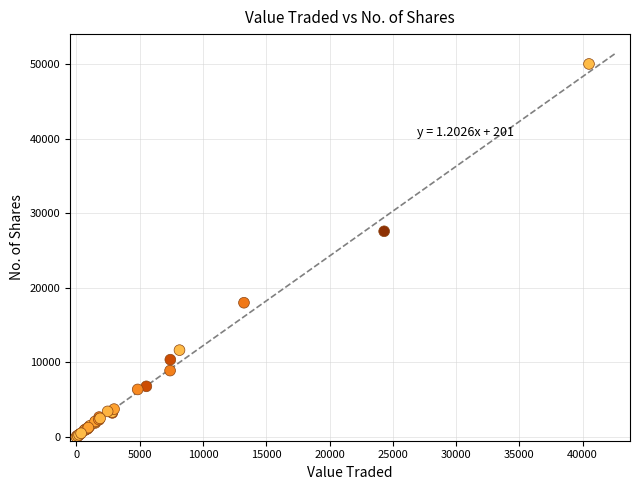

What Y value in the scatter plot is closest to 25003?

27571